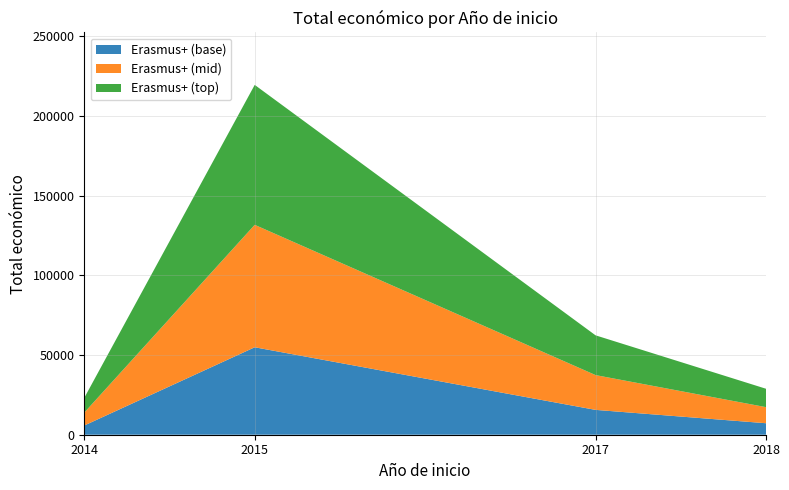

Reading right to left, extract all data points from this chart.

Año de inicio: 2018=2018	2017=2017	2015=2015	2014=2014
Total económico: 2018=28849	2017=62364	2015=219515	2014=23140